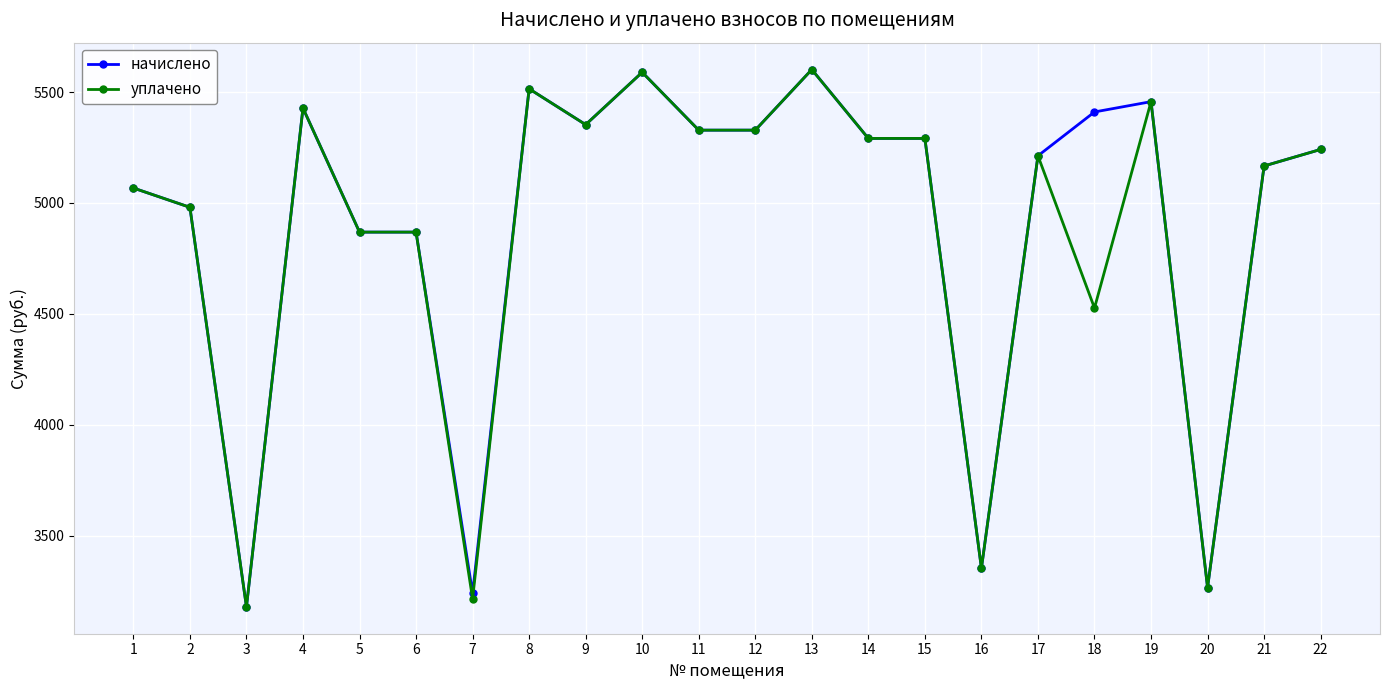

Does the chart display data point markers on the line(s)?

Yes